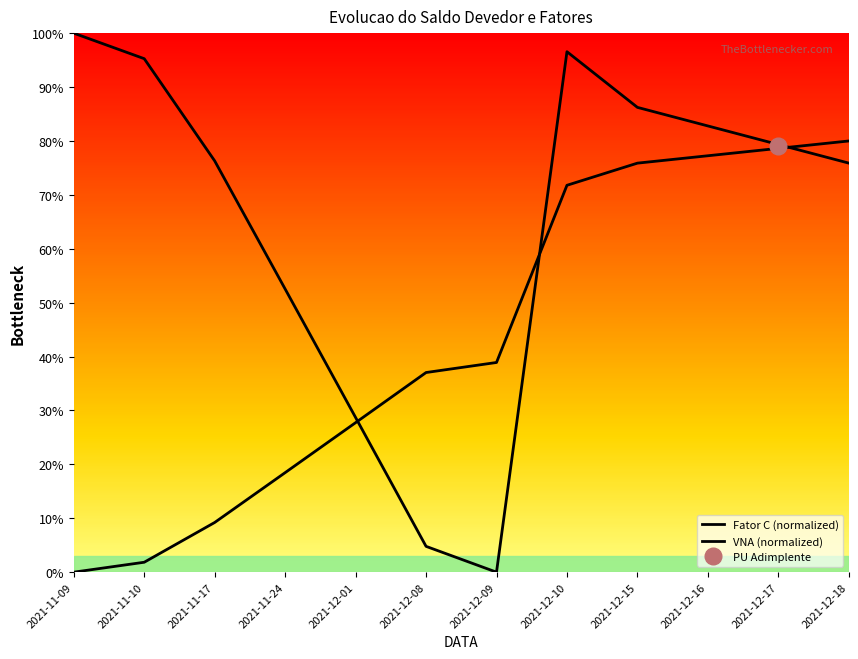

Which series ends up on top after the final intersection of VNA and Fator C?

VNA